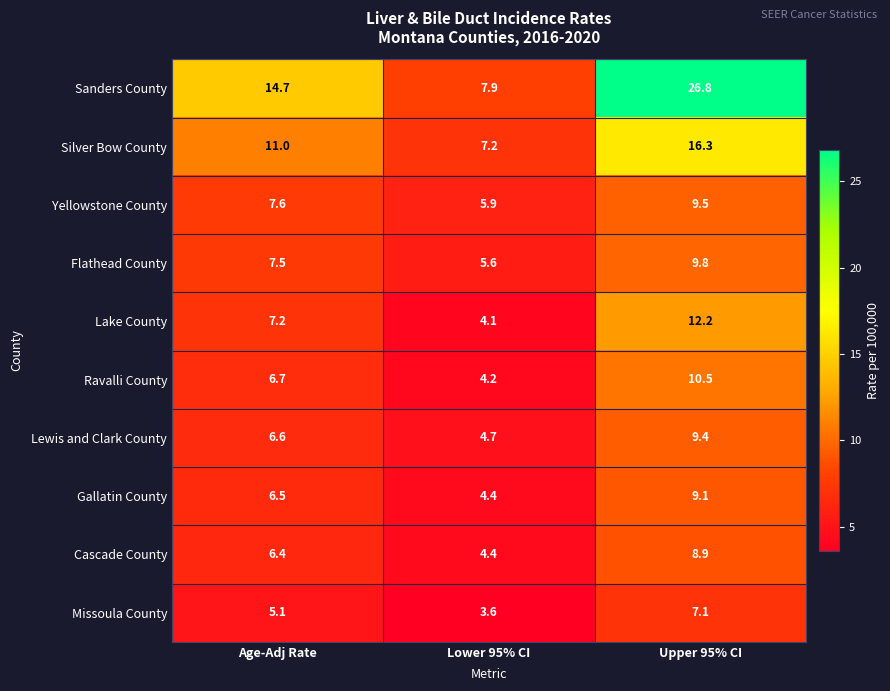

What is the difference between the maximum and minimum values in the Silver Bow County series?

9.1